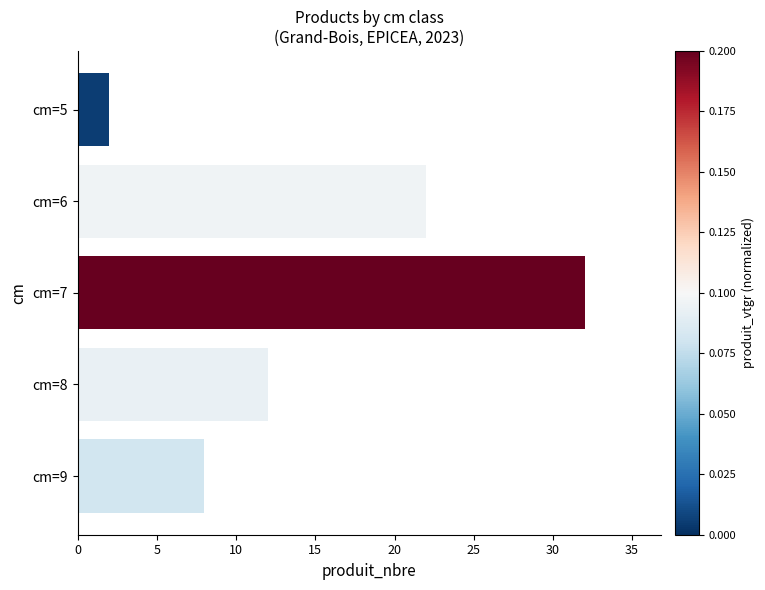

How many bars are there in total?

5